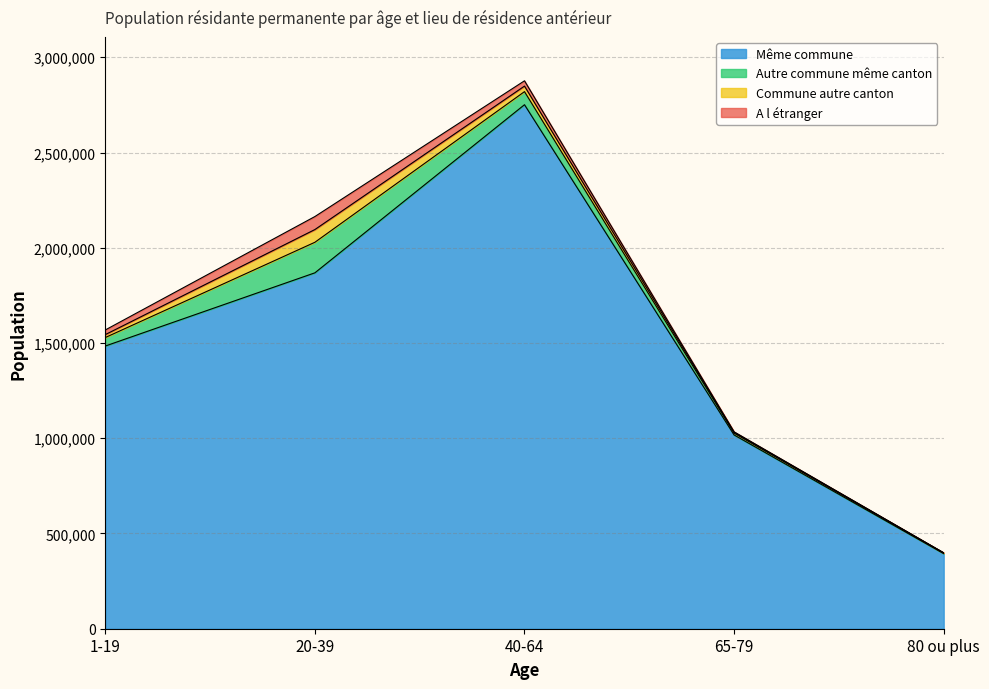

What is the difference between the highest and lowest values at 65-79?

1031438